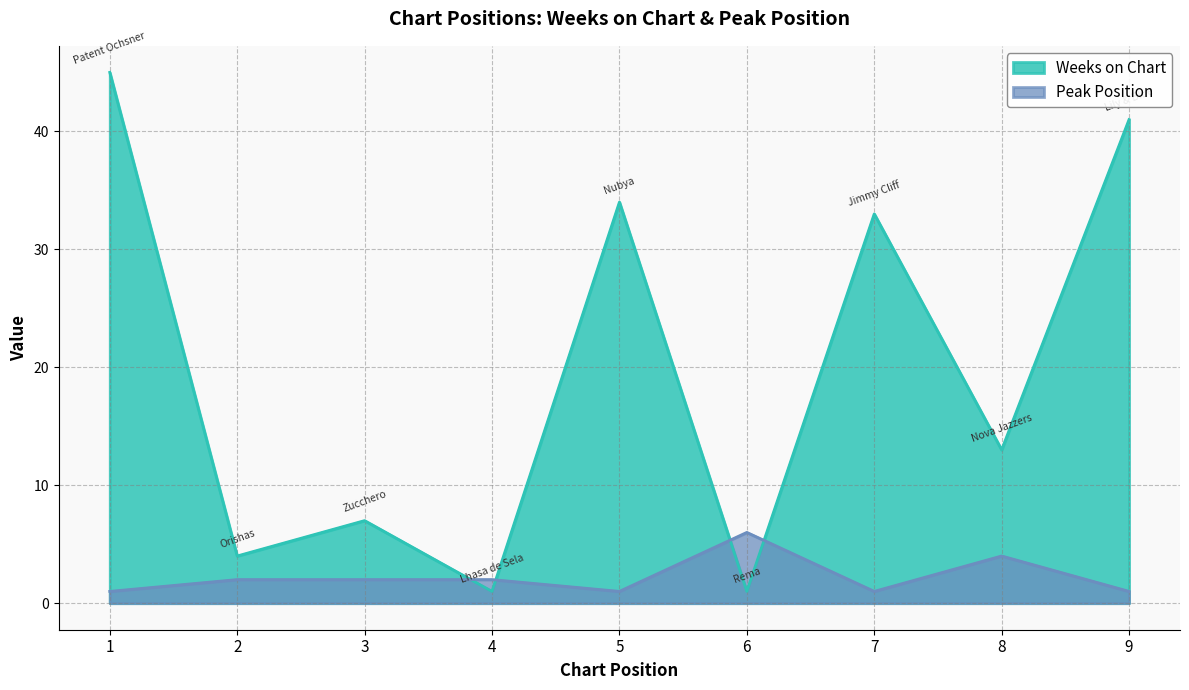

What is the average value of the Weeks on Chart series?

20